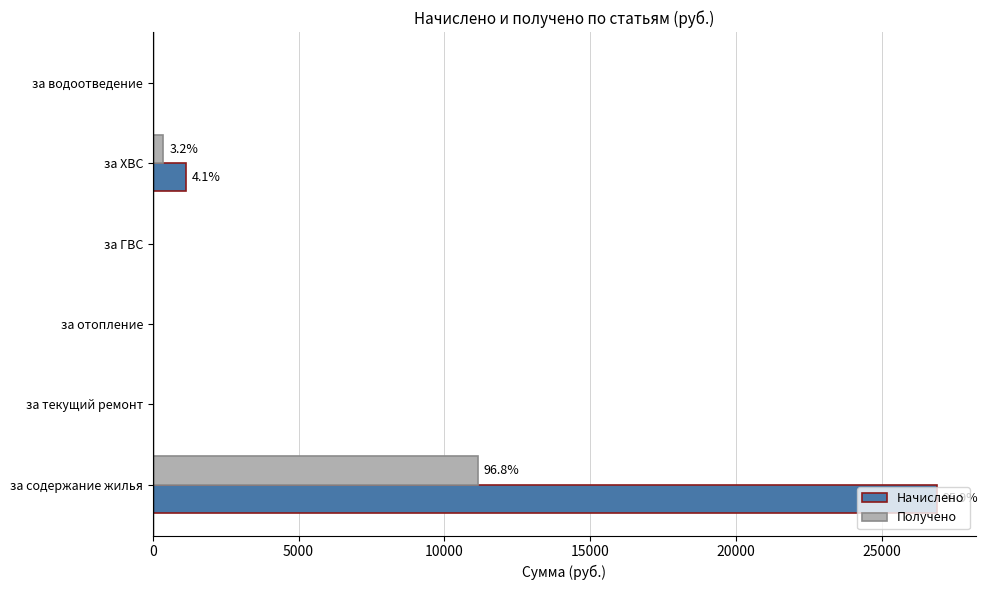

The Получено series shows -6957.8 at за отопление. True or false?

False